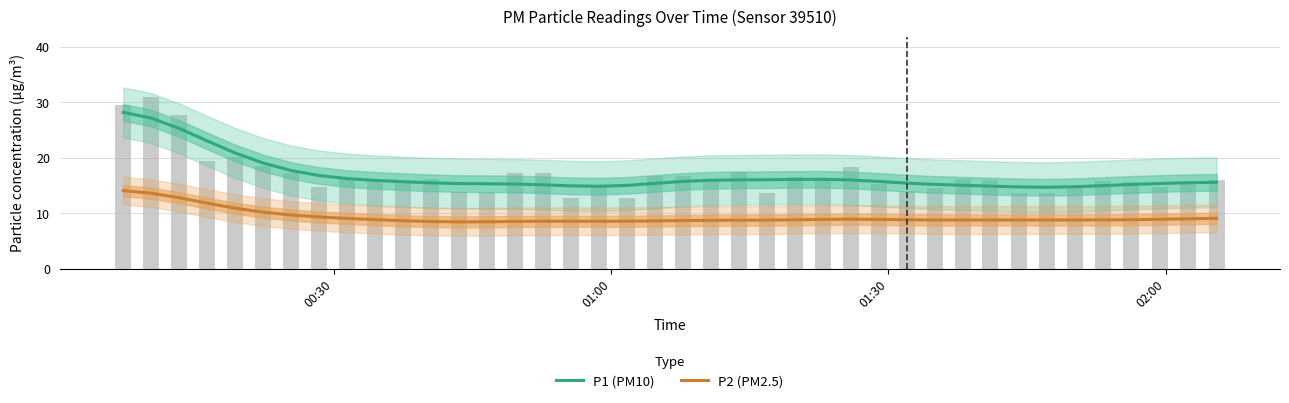

What are all the series names shown in the legend?

P1 (PM10), P2 (PM2.5)